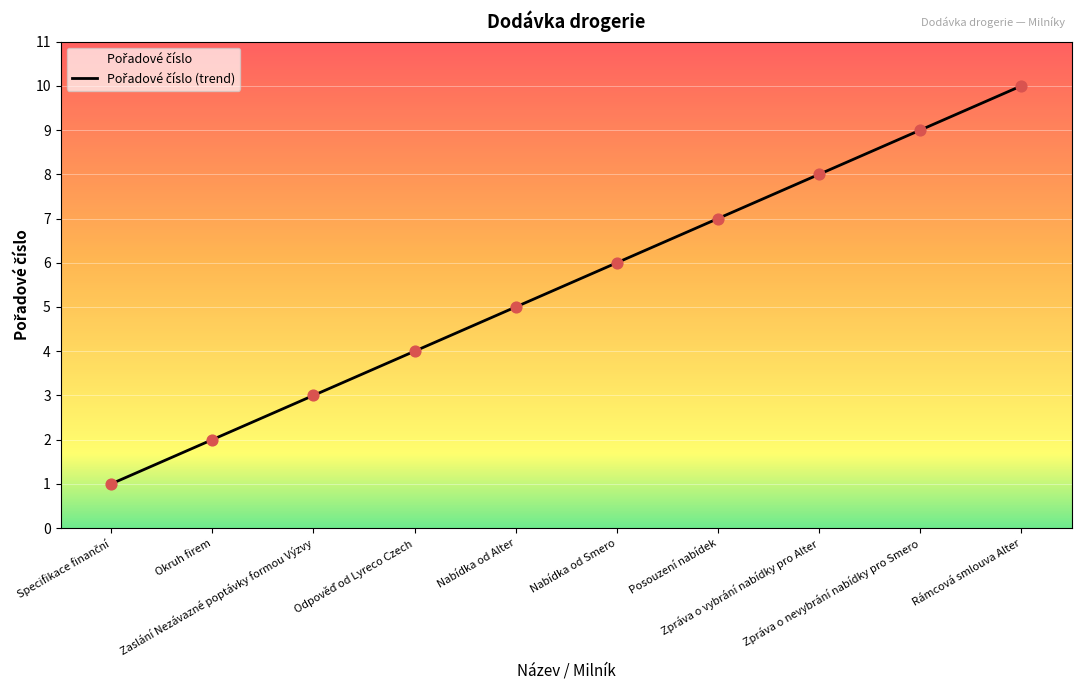

What is the change in value from Zaslání Nezávazné poptávky formou Výzvy to Zpráva o vybrání nabídky pro Alter?

+5